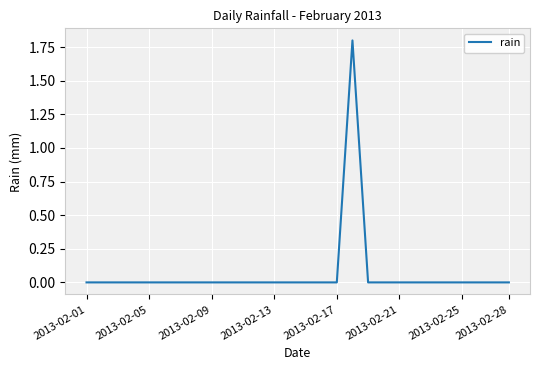

Reading right to left, what are all the values shown in this chart?

0.0	0.0	0.0	0.0	0.0	0.0	0.0	0.0	0.0	0.0	1.8	0.0	0.0	0.0	0.0	0.0	0.0	0.0	0.0	0.0	0.0	0.0	0.0	0.0	0.0	0.0	0.0	0.0